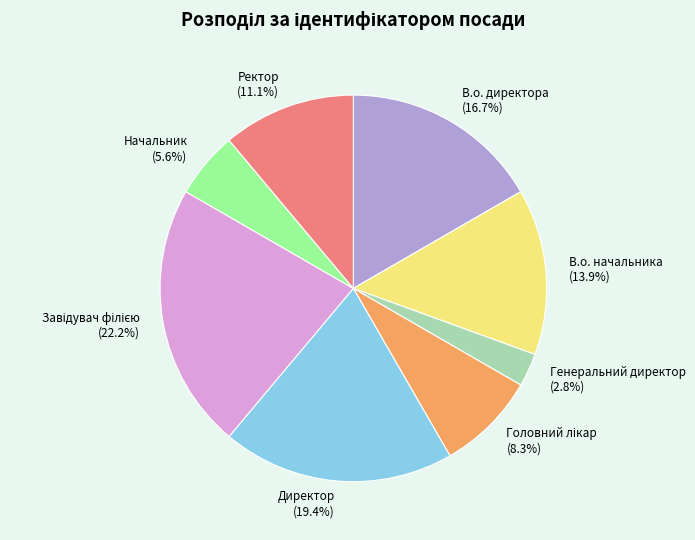

Is it true that Ректор is 11% of the pie?

True